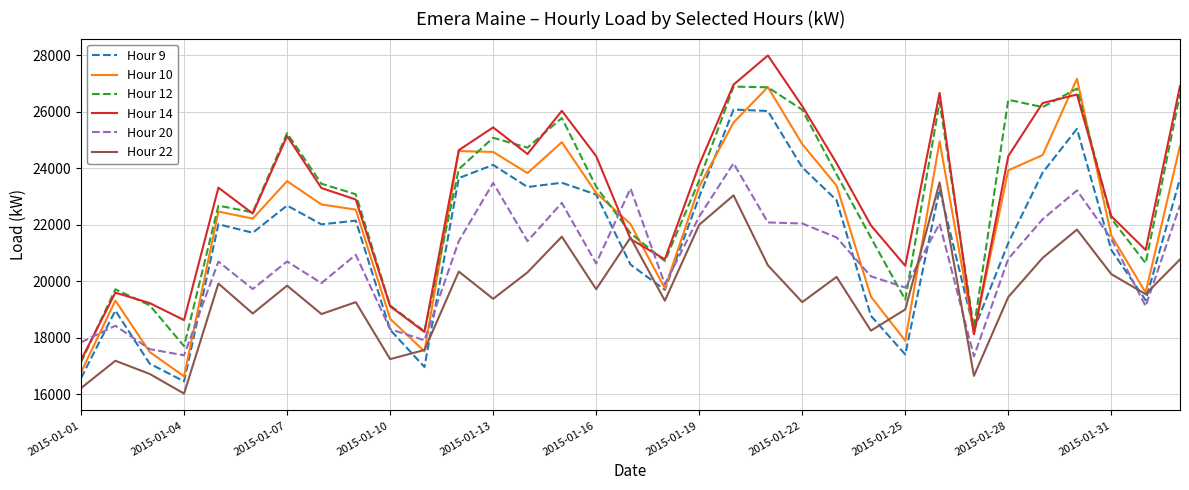

What is the minimum value for Hour 22?

16018